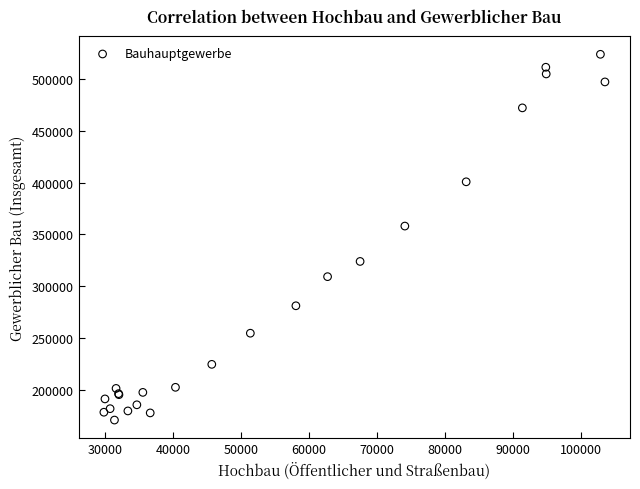

What Y value in the scatter plot is closest to 347375?

358113